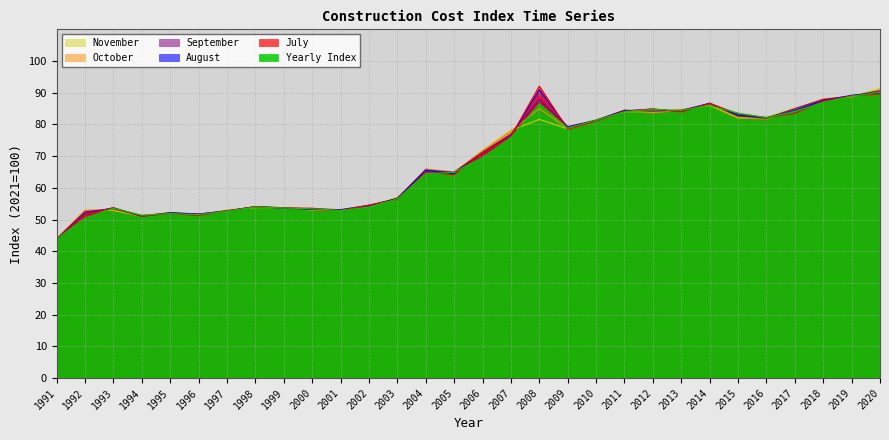

Which category has the highest value in the July series?

2008